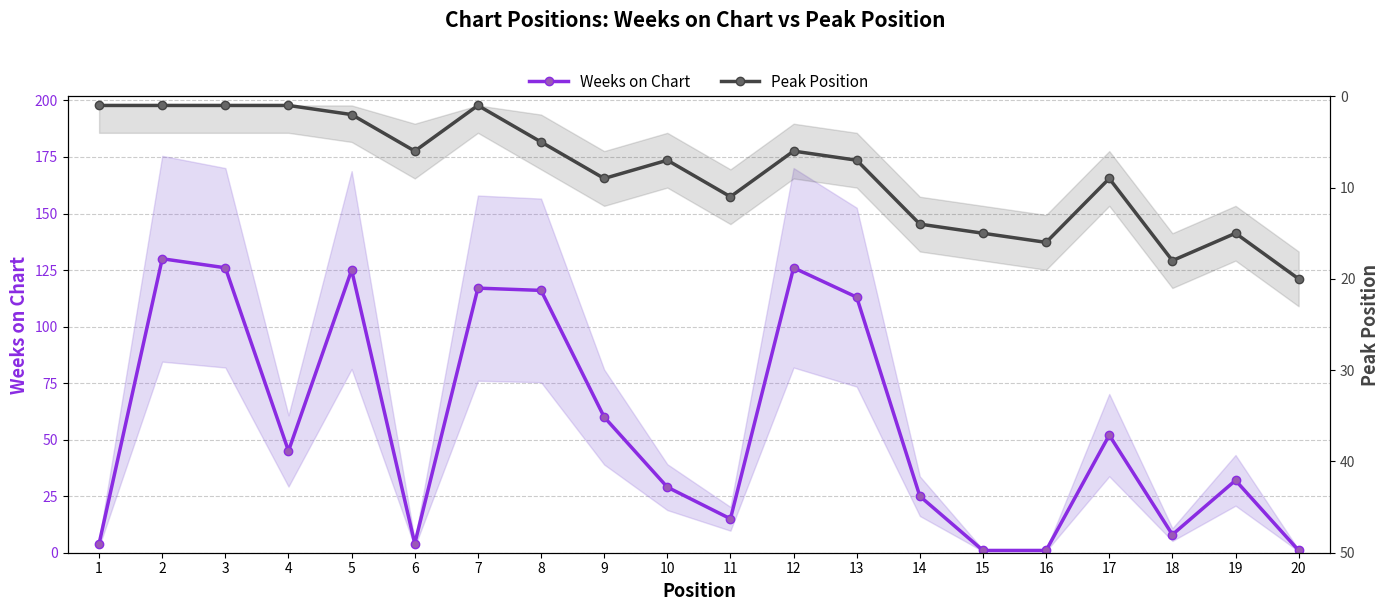

Which label corresponds to the smallest value in the chart?

15